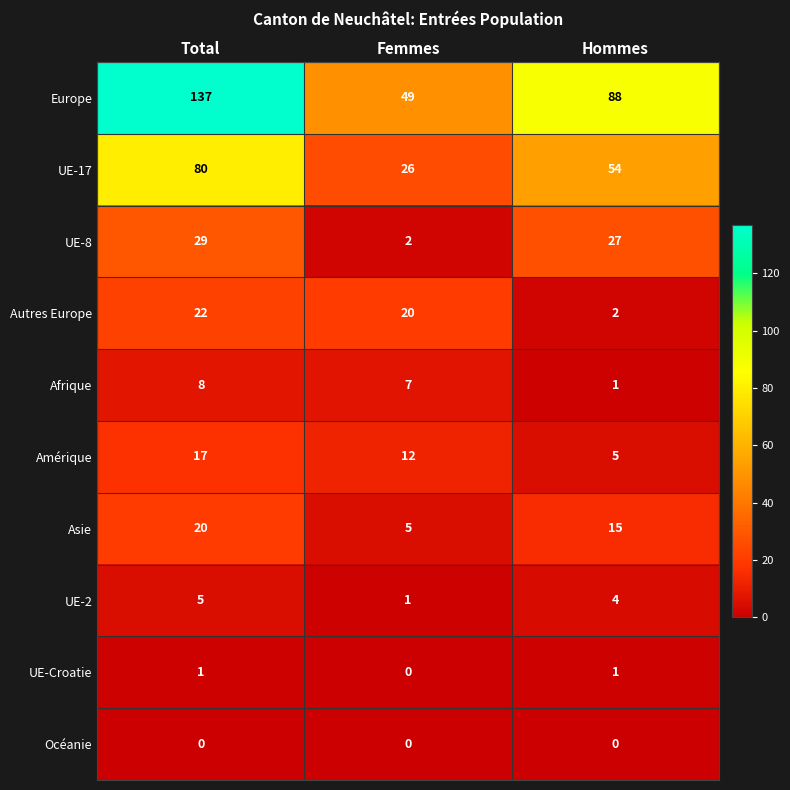

At which label does Europe reach its minimum?

Femmes